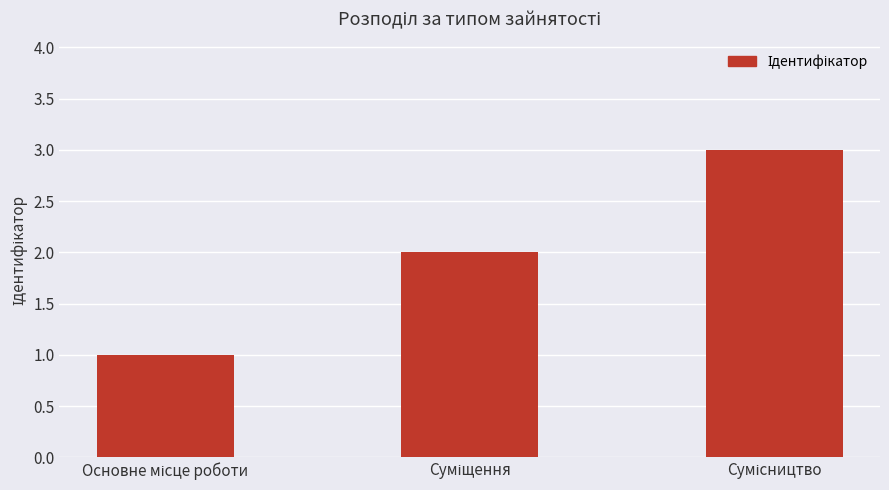

What is the sum of all values?

6